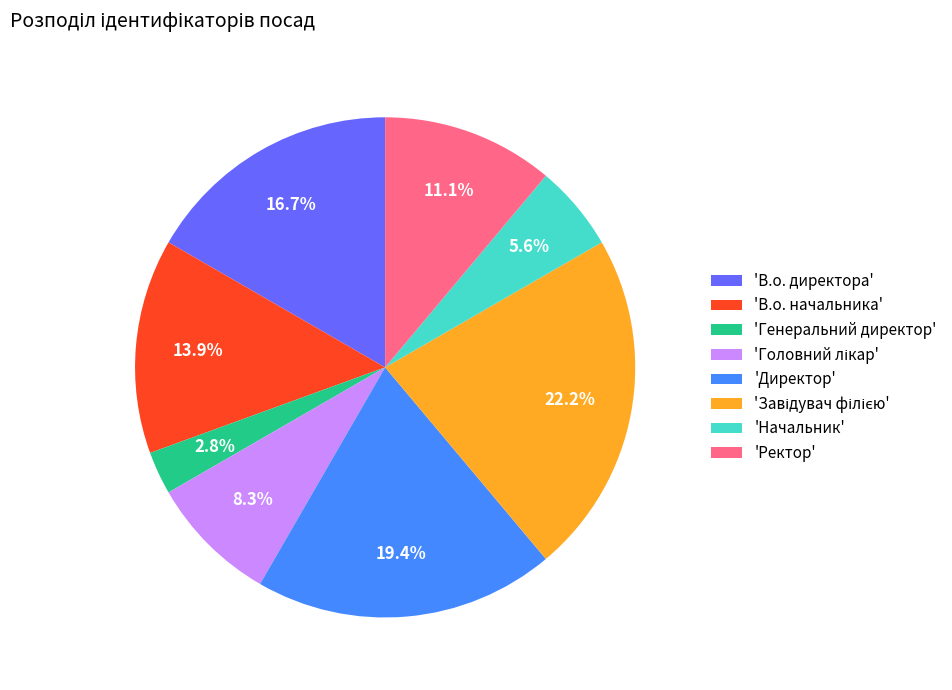

Count the number of slices in the pie.

8